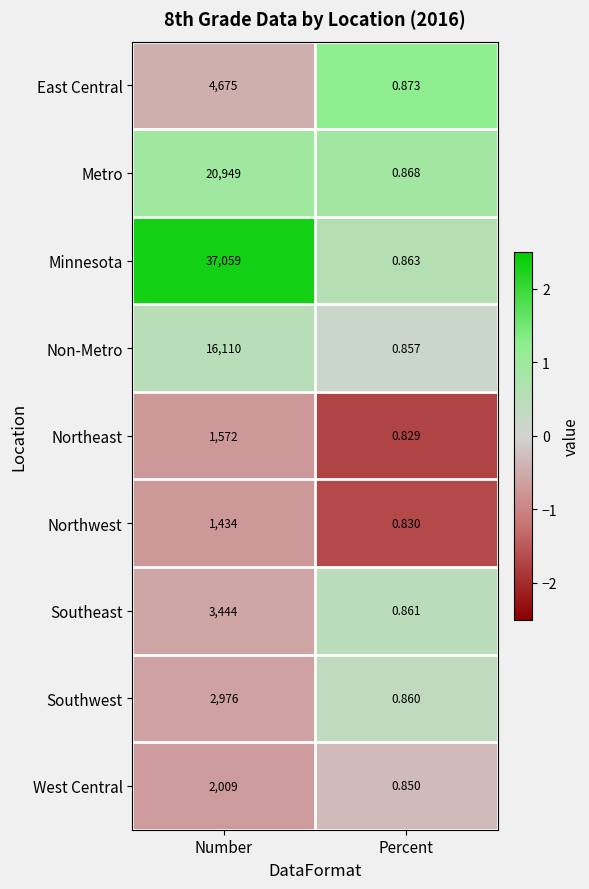

Which series has the widest spread of values?

Minnesota